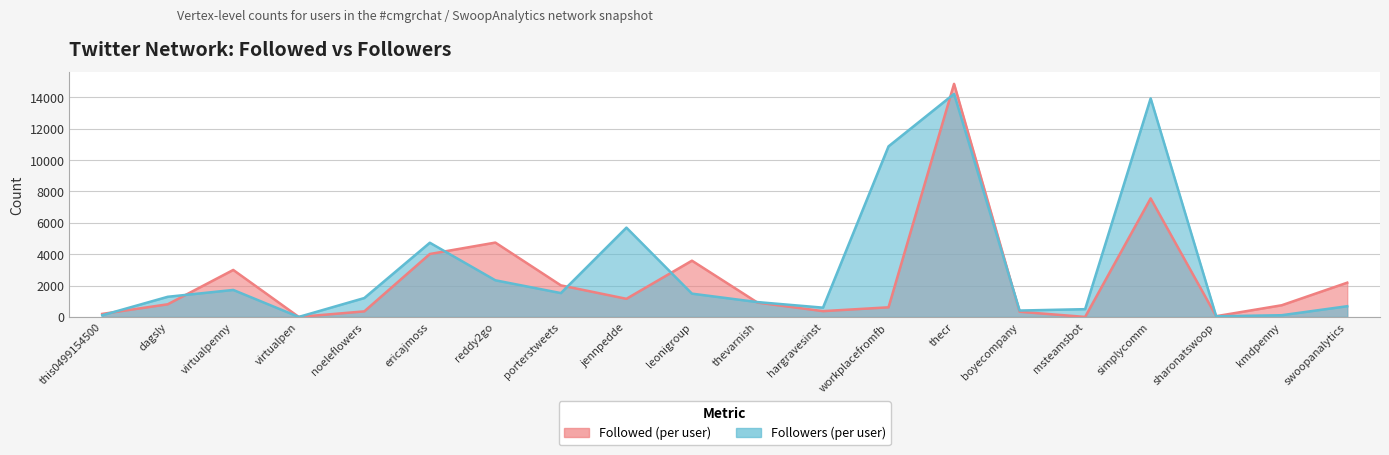

Where is the first local maximum for Followed?

virtualpenny